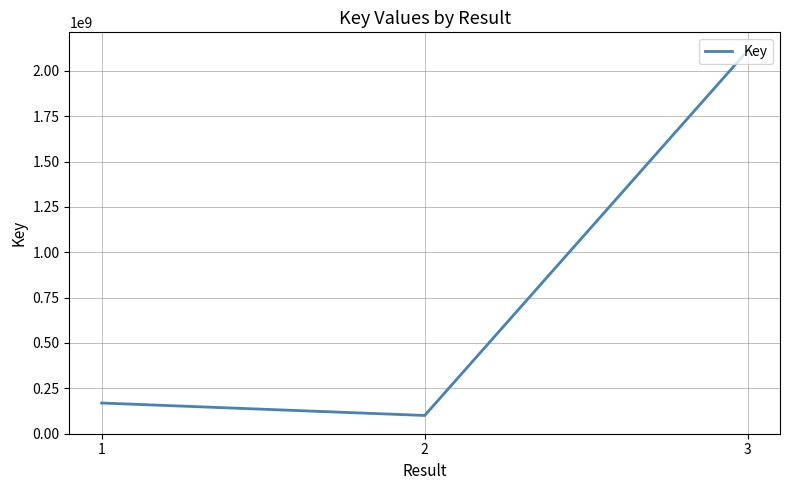

What is the difference between the maximum and minimum values?

2011699043